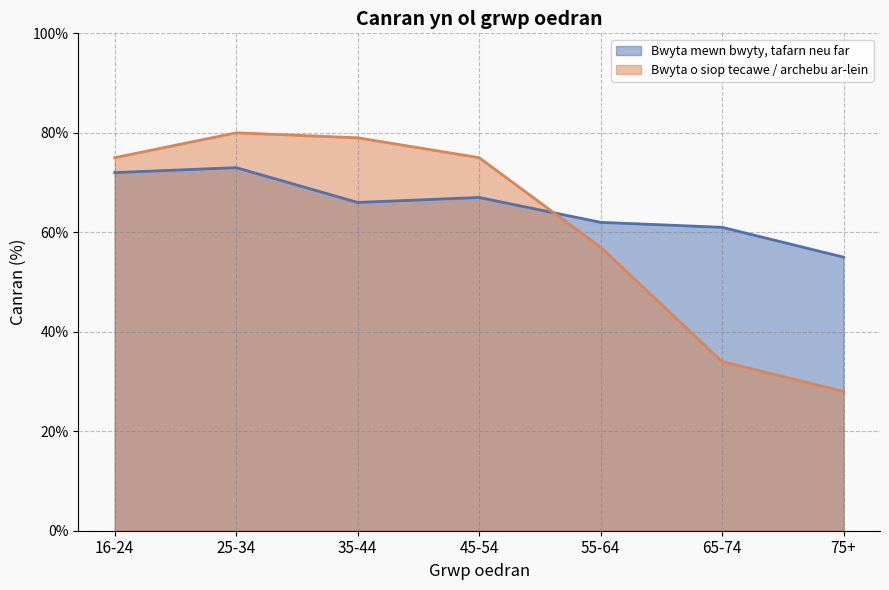

What is the minimum value for Wedi bwyta o siop tecawe, wedi archebu yn uniongyrchol neu ar-lein?

28